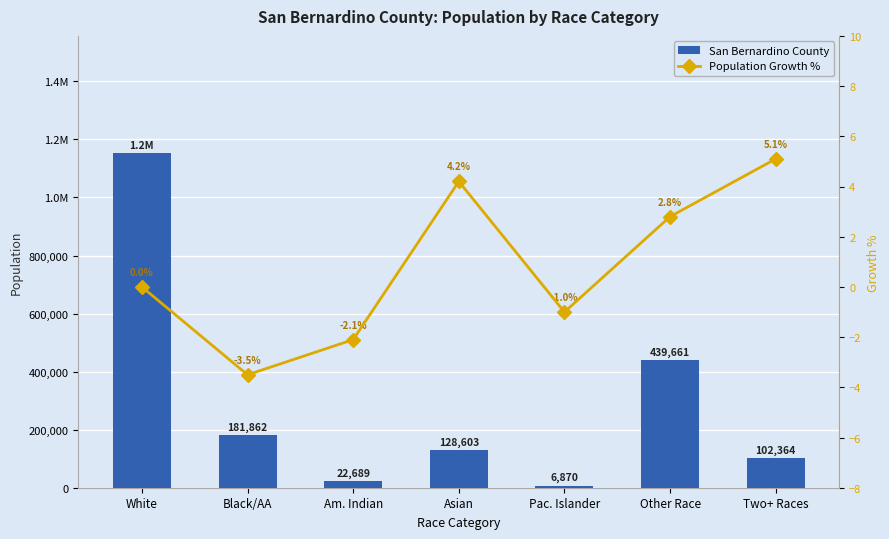

Rank the series at Pac. Islander from highest to lowest value.

San Bernardino County, Population Growth %